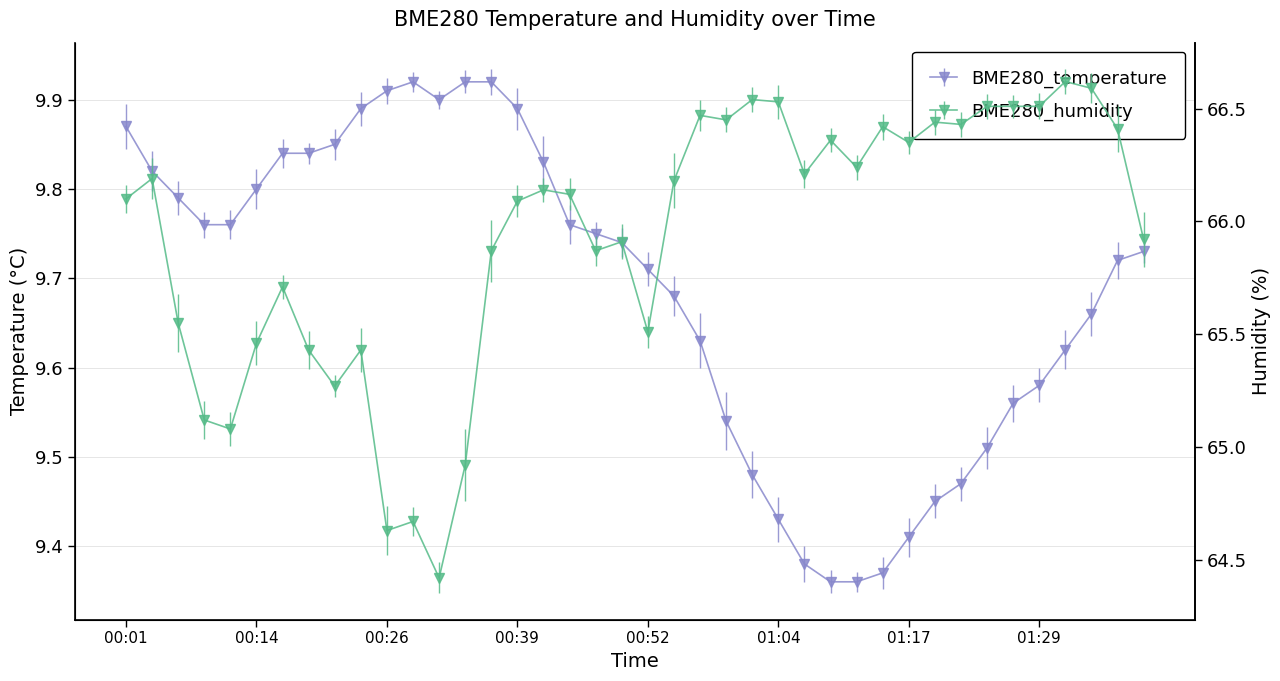

At how many categories does at least one series exceed 12?

40